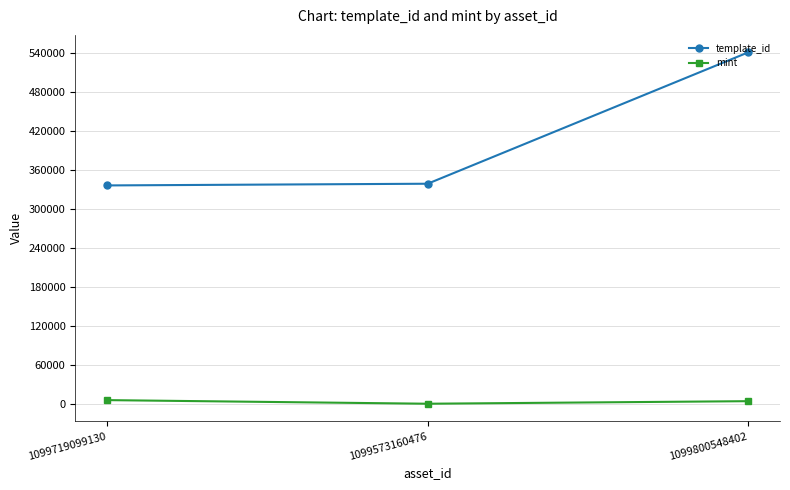

What is the highest value of the mint series?

5930